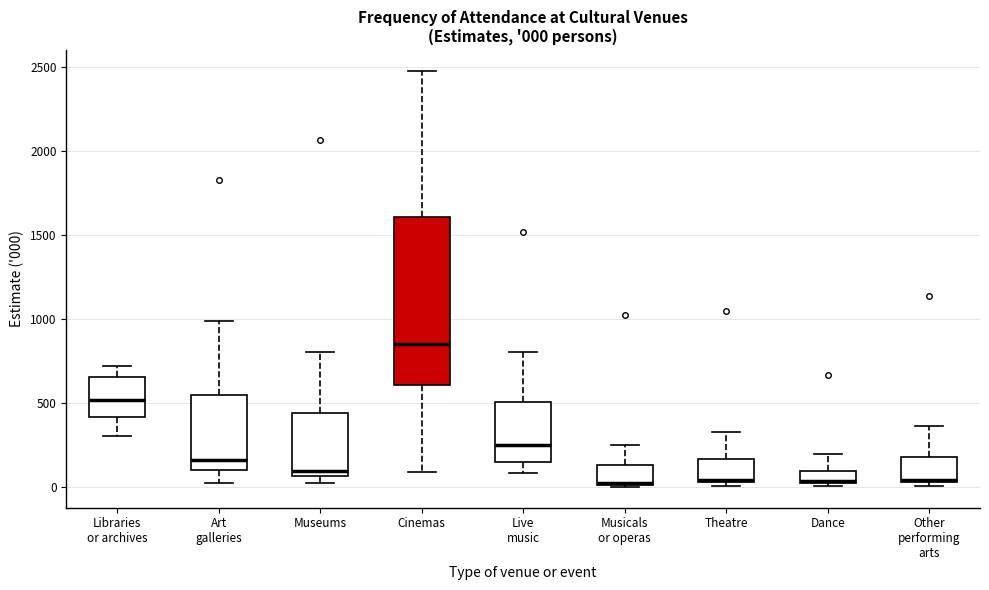

Comparing the boxes themselves (not the whiskers), which one is the tallest?

Cinemas